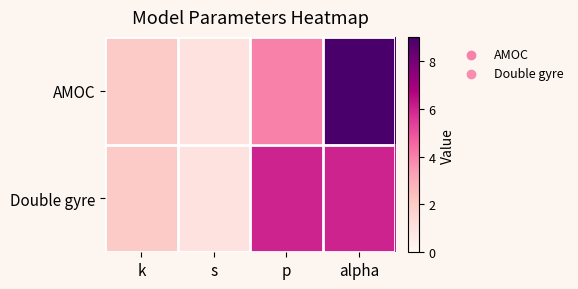

What is the total value across all series at s?

2